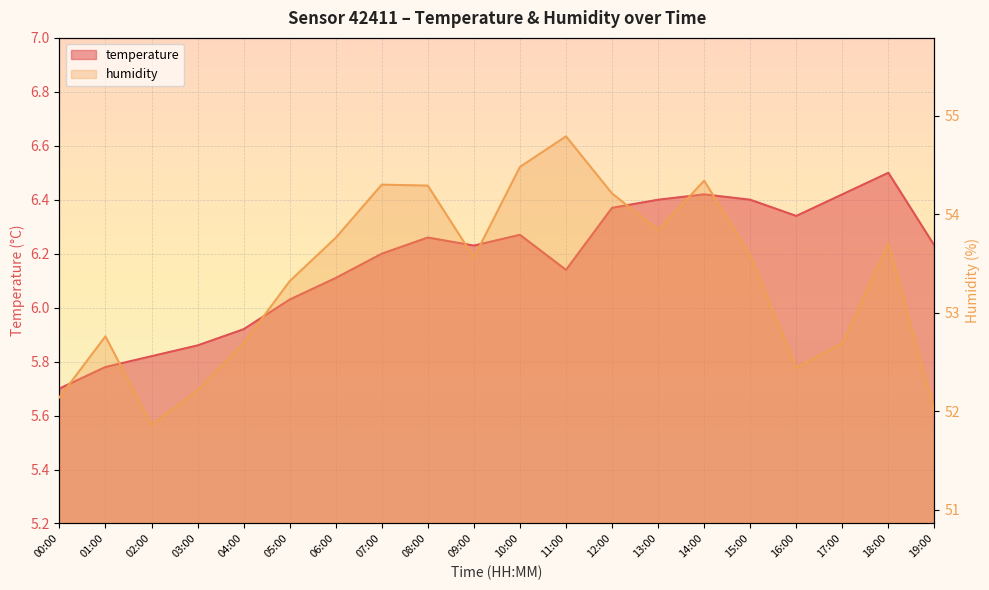

Rank the series at 17:00 from highest to lowest value.

humidity, temperature